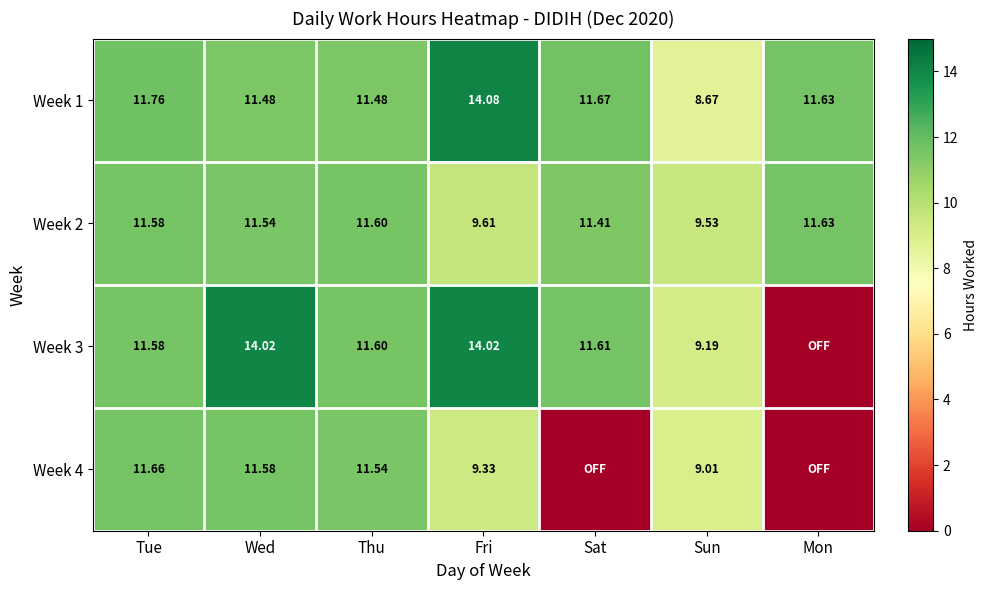

What is the total value across all series at Tue?

46.6